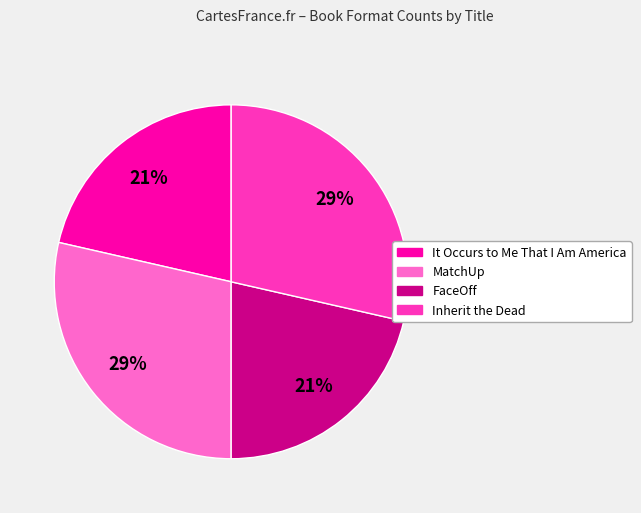

Is MatchUp the majority of the pie?

No